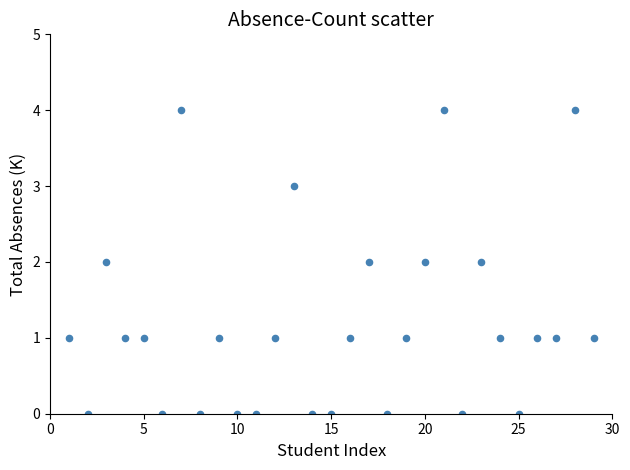

What is the range of Y values (max minus min)?

4